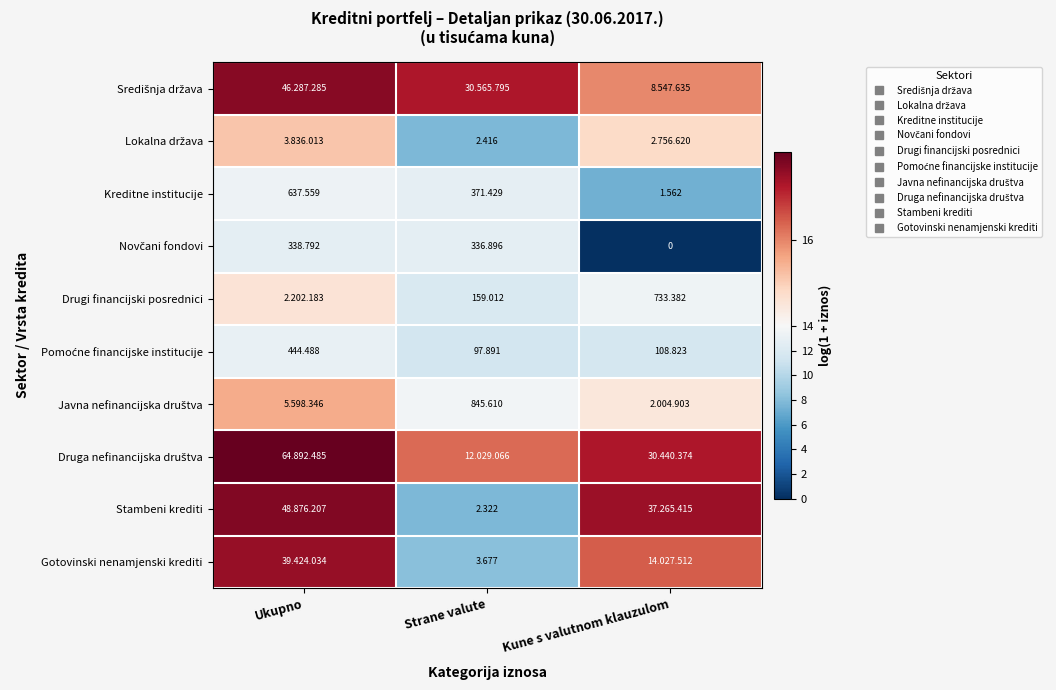

Which category has the highest value across all series?

Ukupno